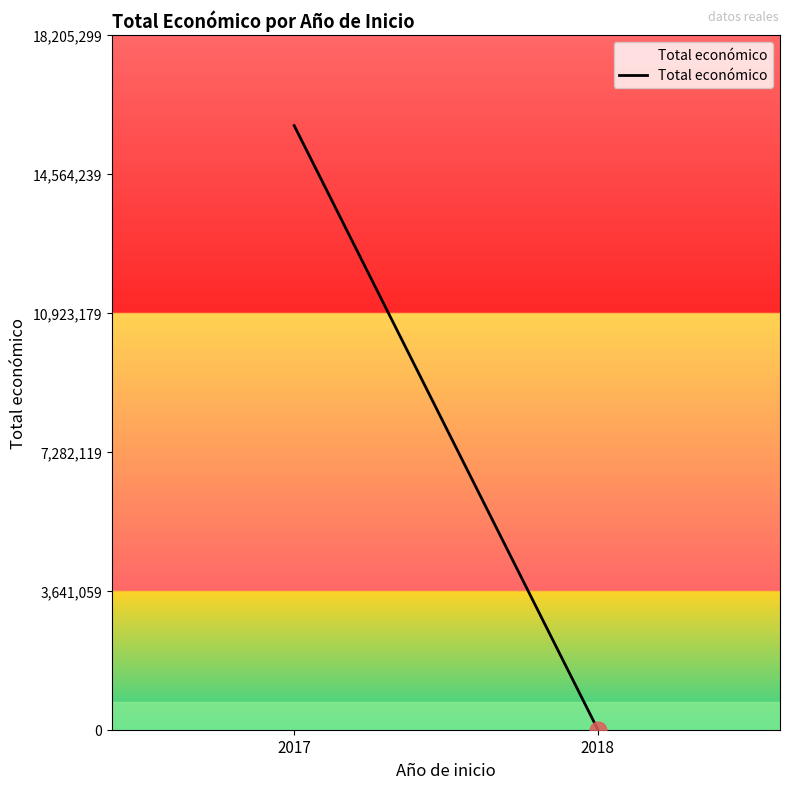

Rank the categories by value from highest to lowest.

2017, 2018